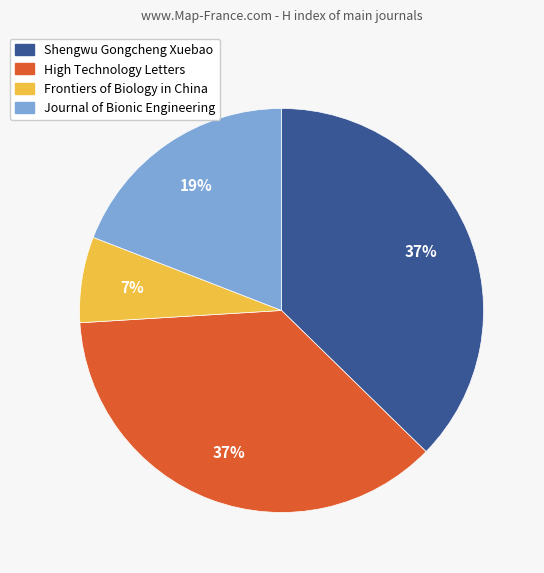

To the nearest percent, what portion does Shengwu Gongcheng Xuebao represent?

37%